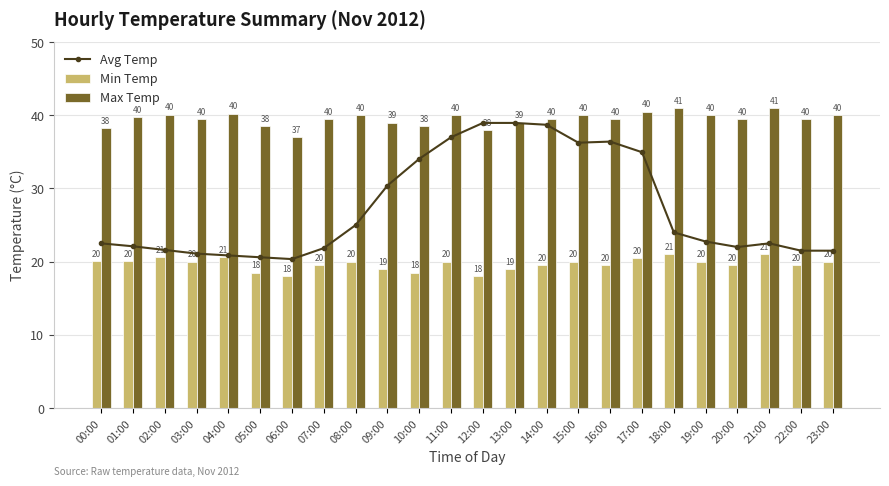

How many values in the Min Temp series exceed 20?

7